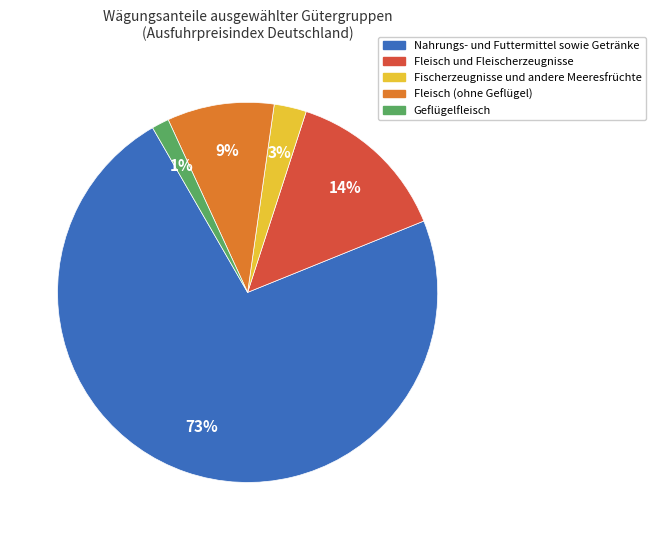

The Nahrungs- und Futtermittel sowie Getränke slice represents 87% of the pie. True or false?

False